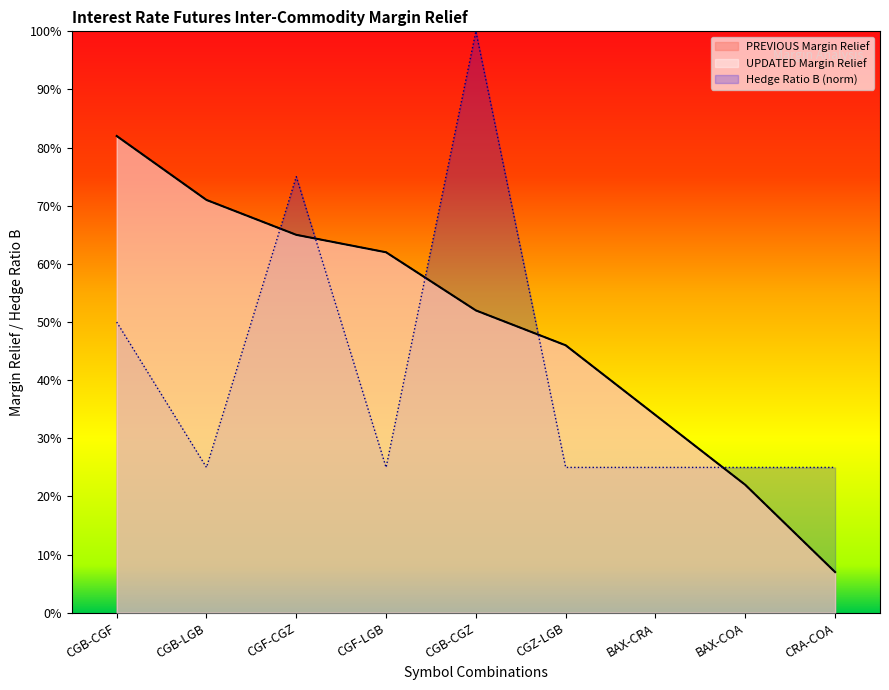

What is the label of the 2nd point from the left?

CGB-LGB